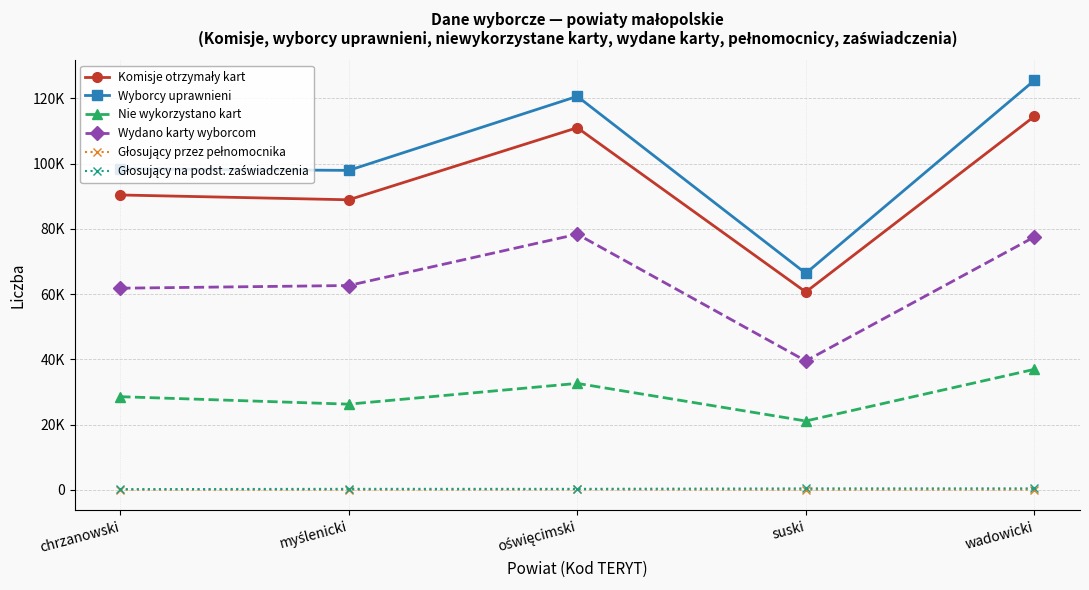

Is it true that Wydano karty wyborcom equals 59394 at suski?

False